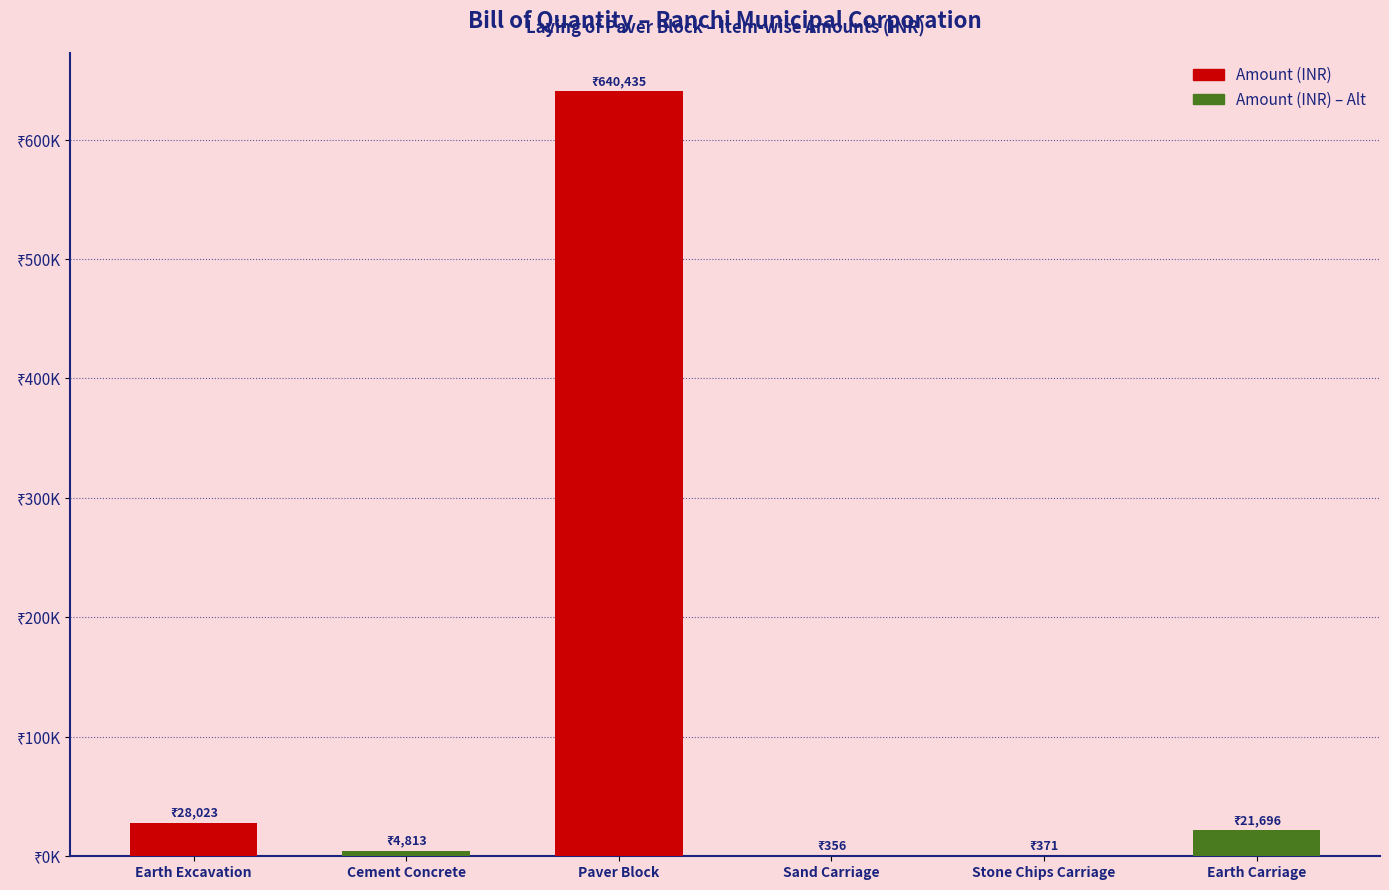

Where does the data first go above 21695?

Earth Excavation